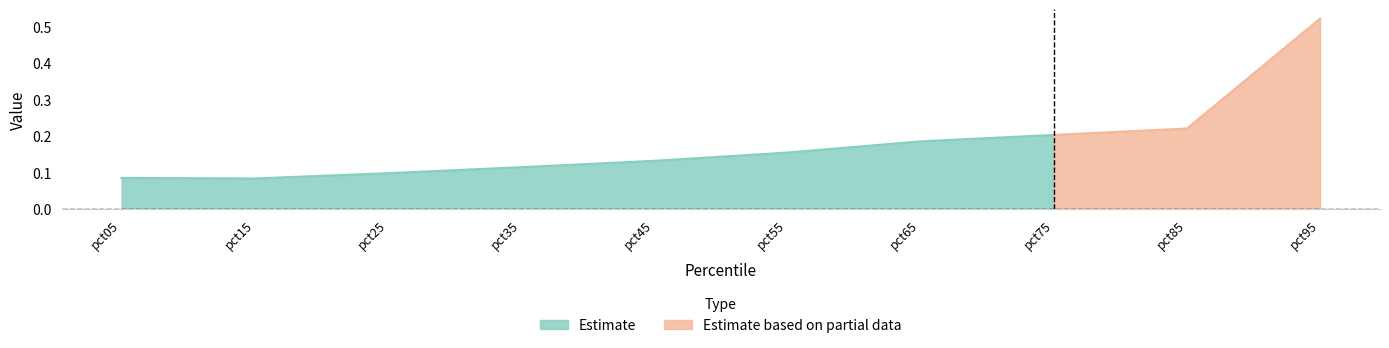

Is it true that Estimate equals 0.2 at pct45?

False